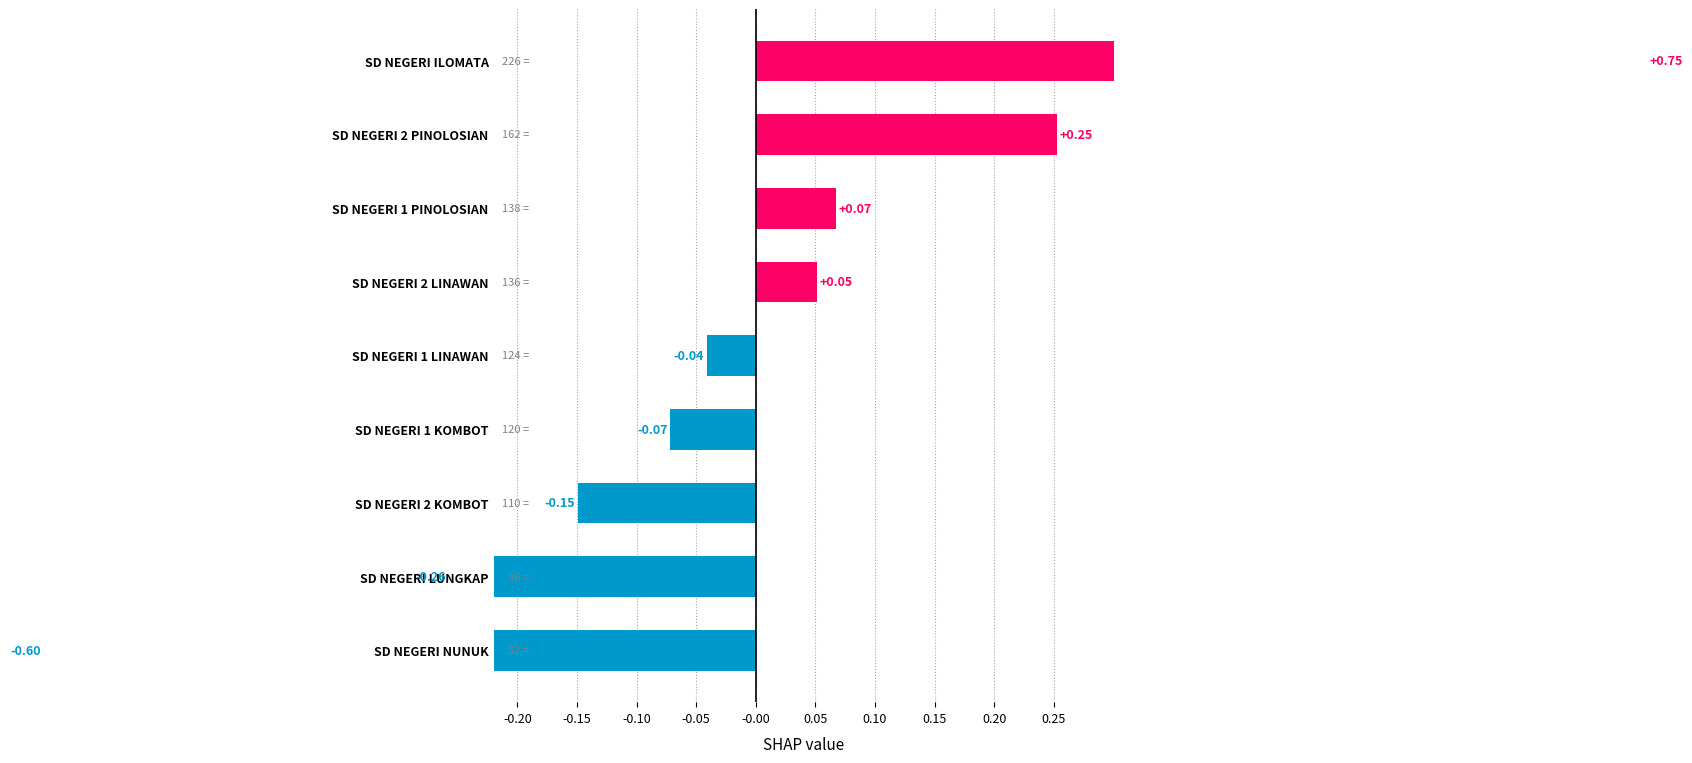

The value at SD NEGERI 2 KOMBOT is -0.2. True or false?

False